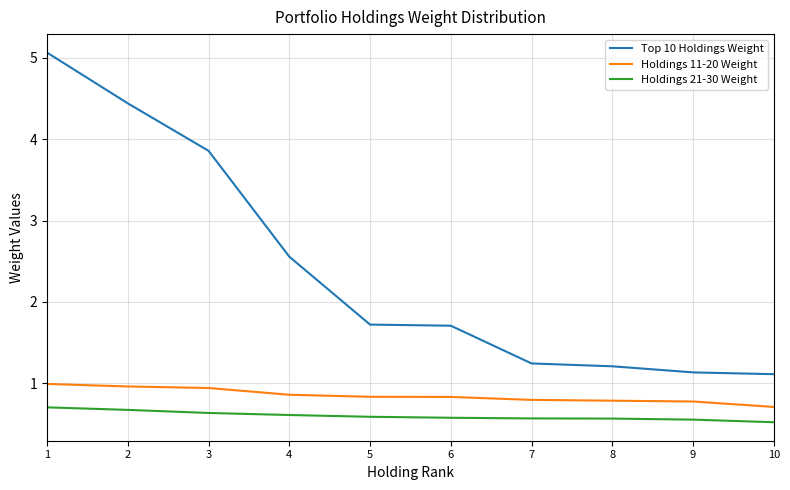

How many lines are shown in the chart?

3